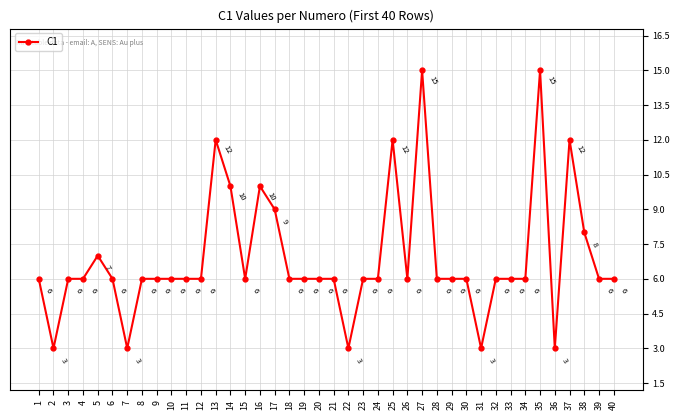

How many lines are shown in the chart?

1